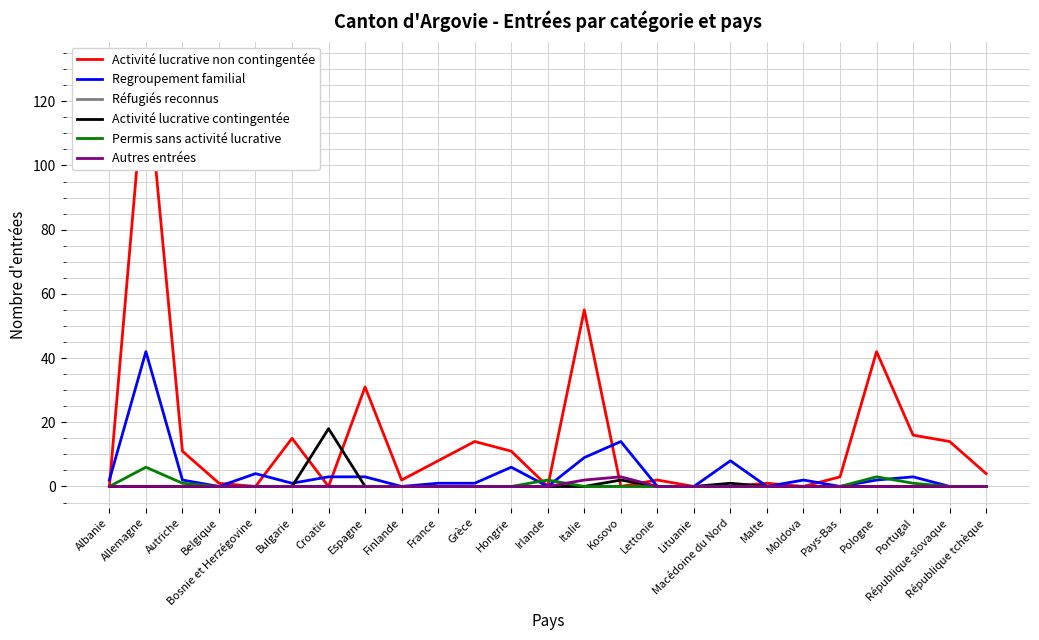

Reading left to right, extract all data points from this chart.

Activité lucrative non contingentée: 0	132	11	1	0	15	0	31	2	8	14	11	0	55	0	2	0	0	1	0	3	42	16	14	4
Regroupement familial: 2	42	2	0	4	1	3	3	0	1	1	6	0	9	14	0	0	8	0	2	0	2	3	0	0
Réfugiés reconnus: 0	0	0	0	0	0	0	0	0	0	0	0	0	0	0	0	0	0	0	0	0	0	0	0	0
Activité lucrative contingentée: 0	0	0	0	0	0	18	0	0	0	0	0	0	0	2	0	0	1	0	0	0	0	0	0	0
Permis sans activité lucrative: 0	6	1	0	0	0	0	0	0	0	0	0	2	0	0	0	0	0	0	0	0	3	1	0	0
Autres entrées: 0	0	0	0	0	0	0	0	0	0	0	0	0	2	3	0	0	0	0	0	0	0	0	0	0